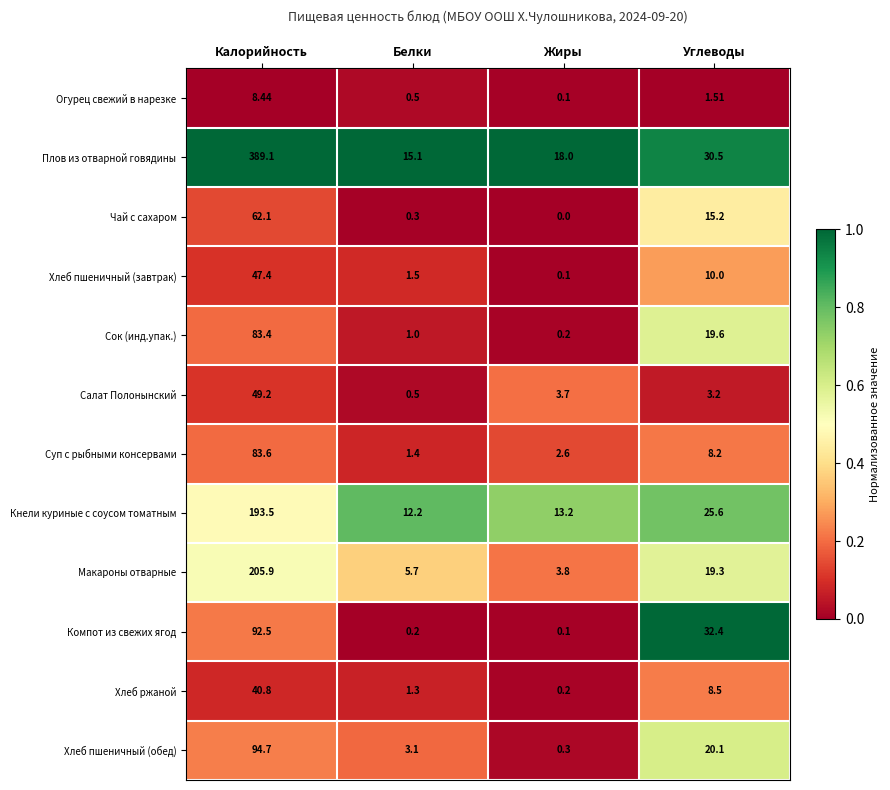

At which category does the chart reach its minimum across all series?

Жиры